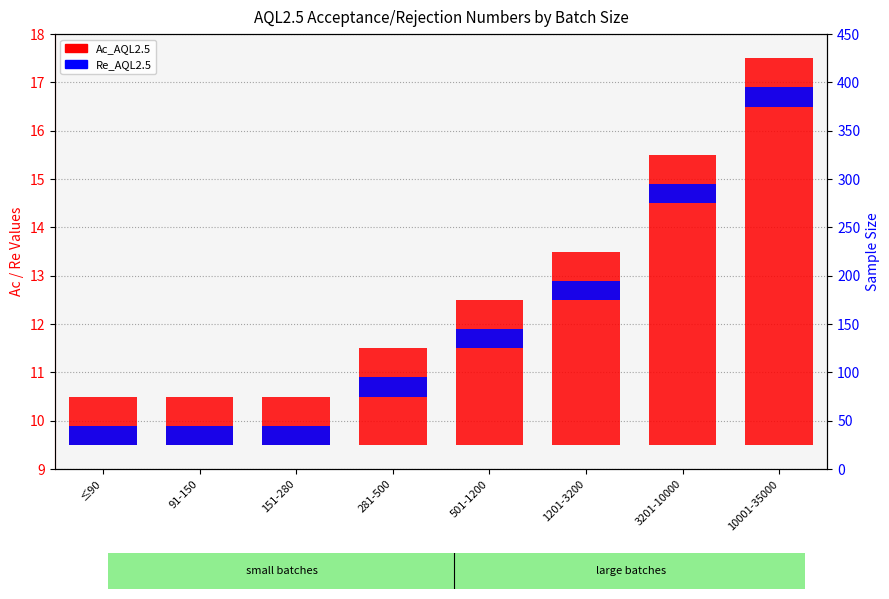

Which series has the largest range (max minus min)?

Ac_AQL2.5